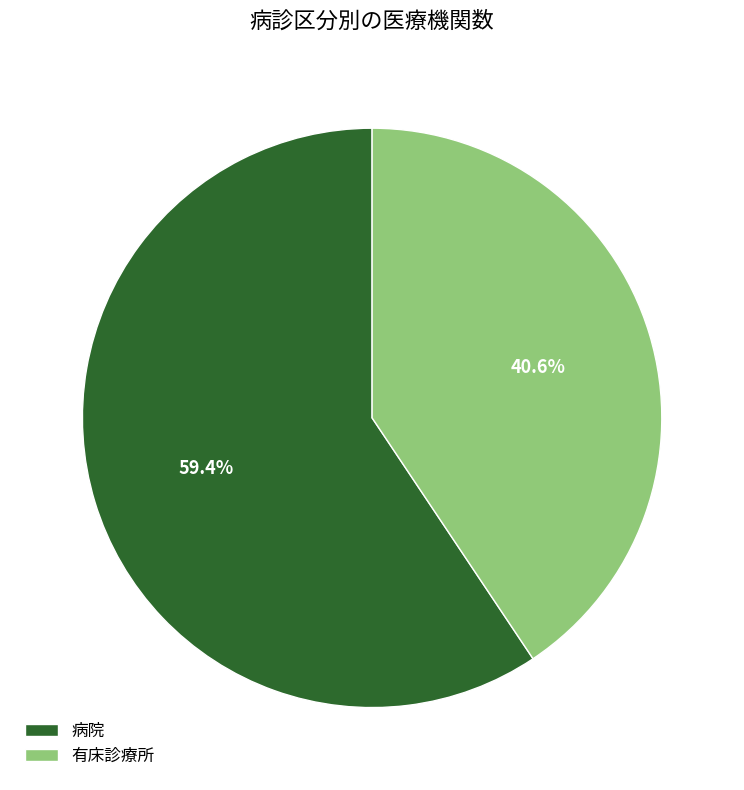

What is the total percentage of 病院 and 有床診療所?

100.0%